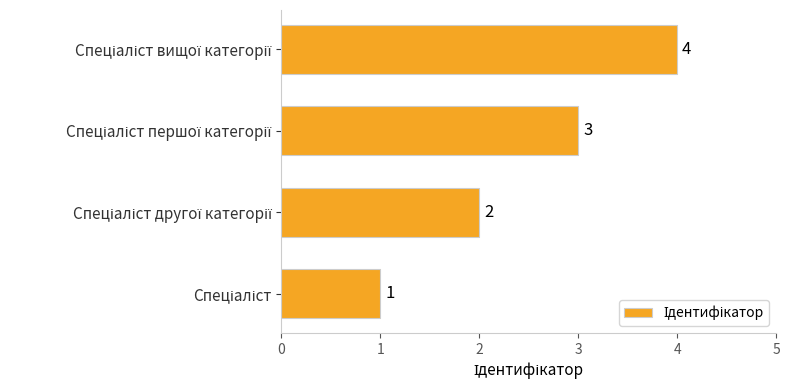

What is the greatest value displayed?

4